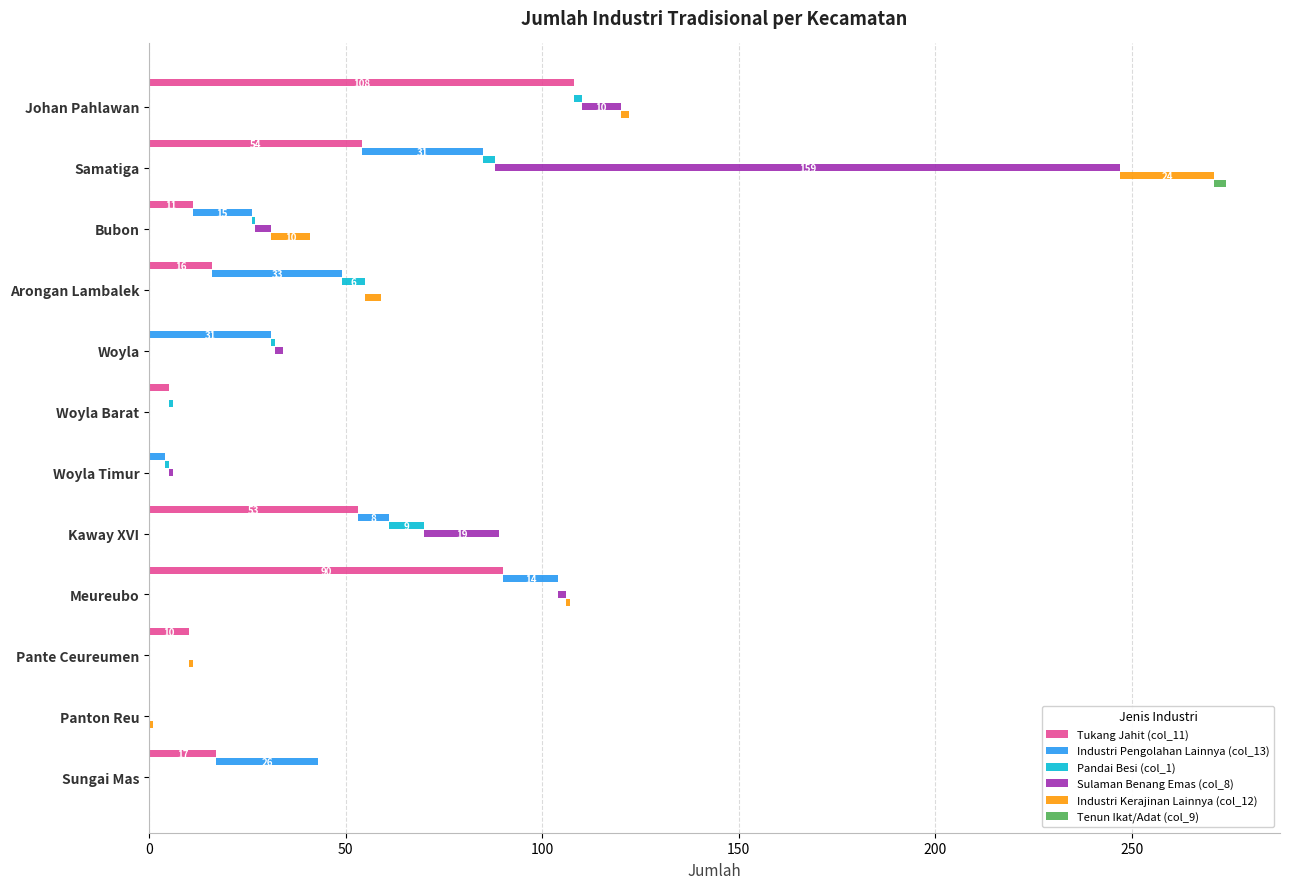

How many bars are there in each group?

6